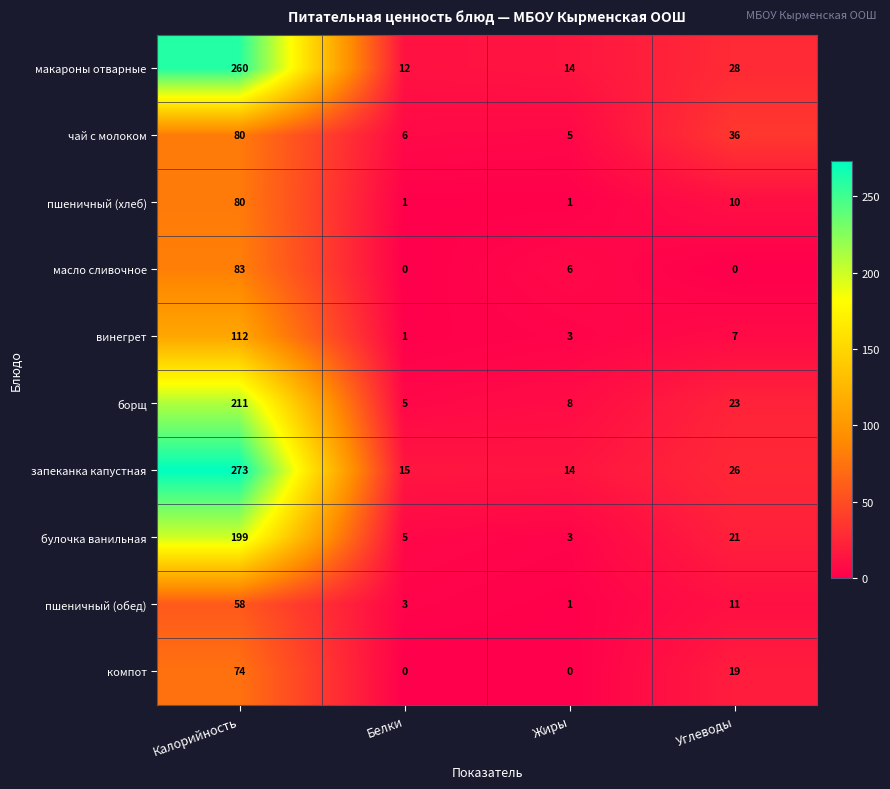

At which label is масло сливочное closest to 41?

Жиры